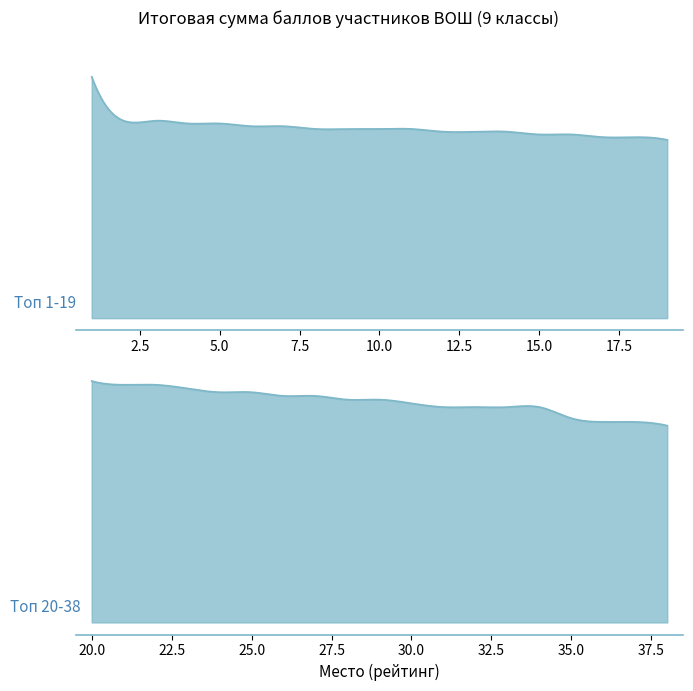

At which label is the value closest to 70?

6